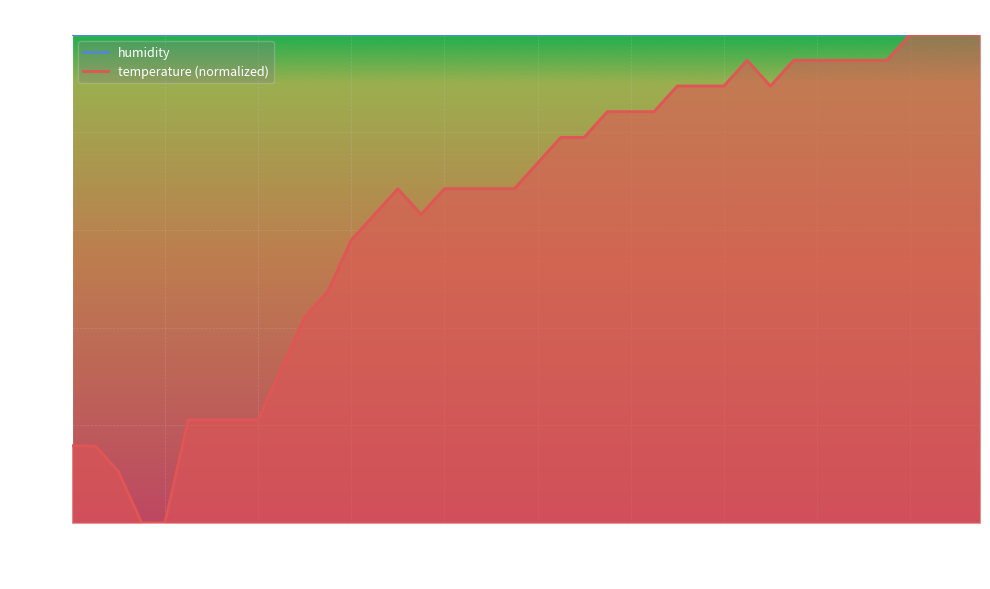

Reading left to right, extract all data points from this chart.

00:03=15.8	00:07=15.8	00:18=10.5	00:32=0.0	00:37=0.0	00:51=21.1	00:56=21.1	01:00=21.1	01:05=21.1	01:18=31.6	01:27=42.1	01:32=47.4	01:42=57.9	02:01=63.2	02:02=68.4	02:07=63.2	02:12=68.4	02:18=68.4	02:20=68.4	02:29=68.4	02:39=73.7	02:43=78.9	02:48=78.9	02:53=84.2	02:57=84.2	03:02=84.2	03:07=89.5	03:13=89.5	03:19=89.5	03:24=94.7	03:28=89.5	03:47=94.7	03:52=94.7	03:57=94.7	04:01=94.7	04:16=94.7	04:21=100.0	04:26=100.0	04:35=100.0	04:40=100.0